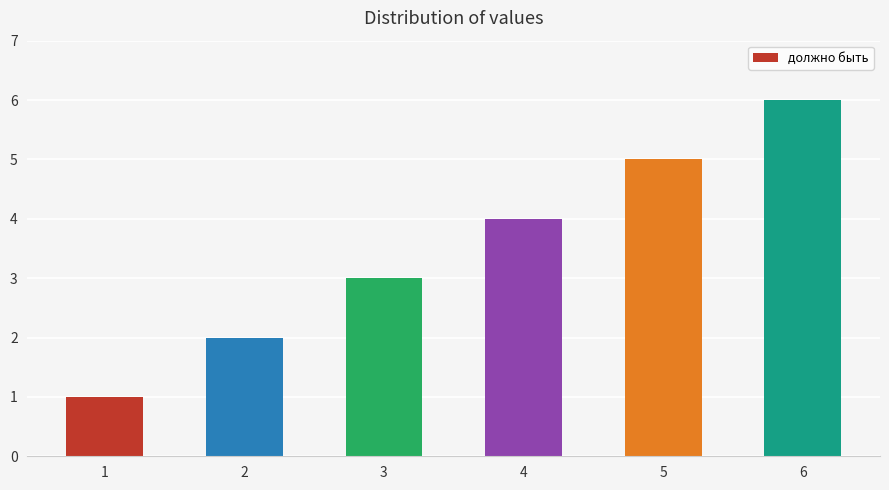

What is the difference between the maximum and second lowest values?

4